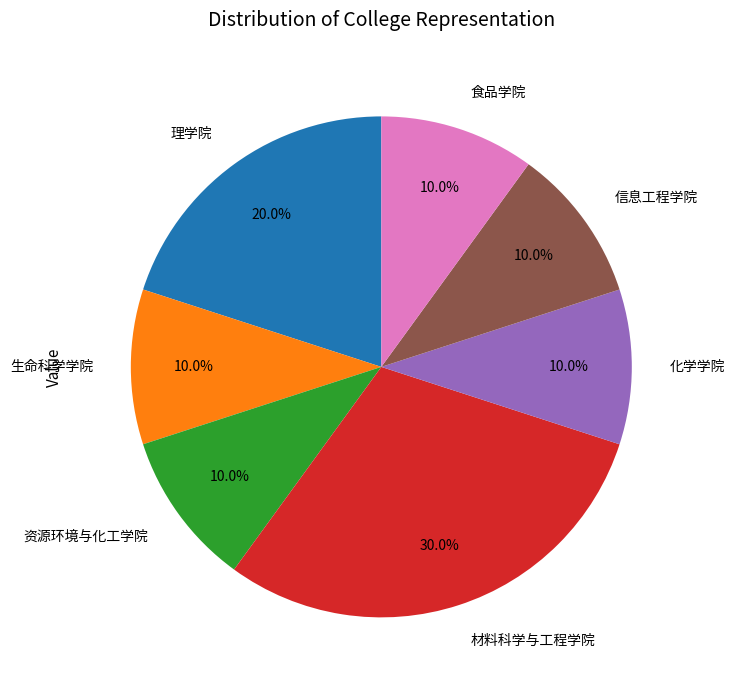

To the nearest percent, what is the average slice percentage?

14%